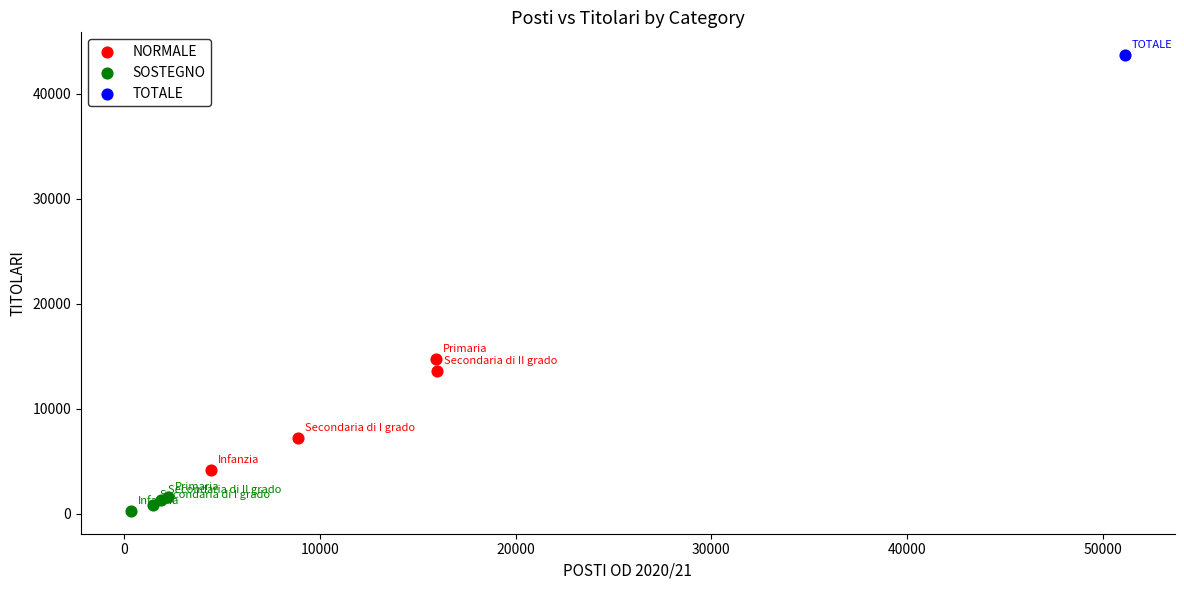

What are all the series names shown in the legend?

NORMALE, SOSTEGNO, TOTALE